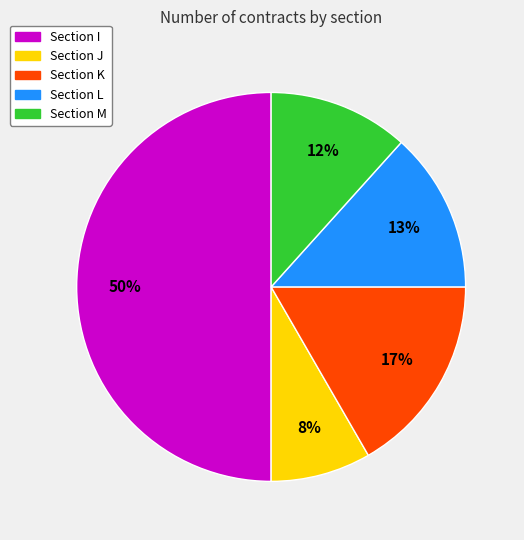

To the nearest percent, what is the average slice percentage?

20%